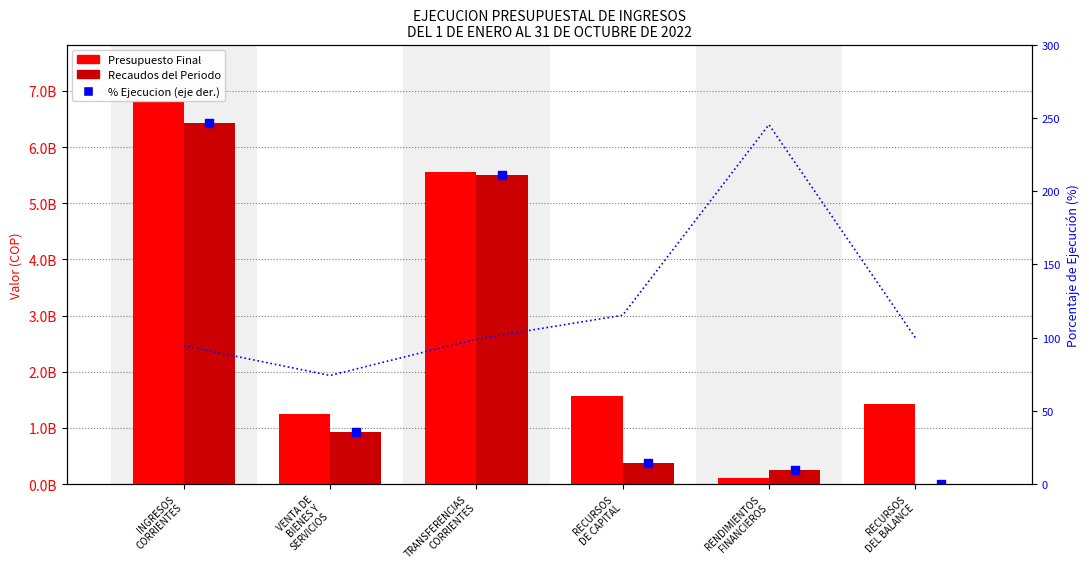

Which series has the largest total across all categories?

Presupuesto Final